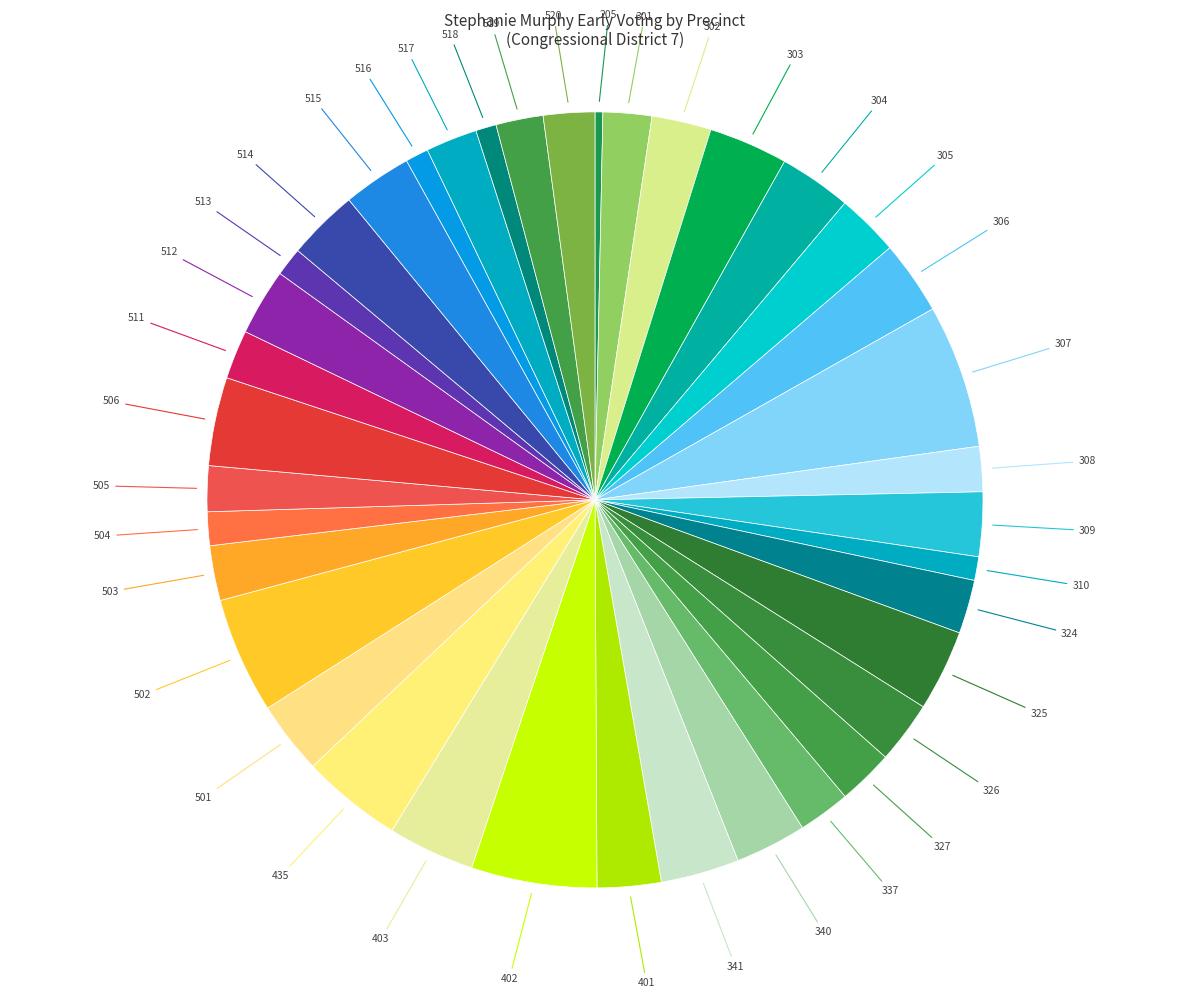

Count the number of slices in the pie.

38